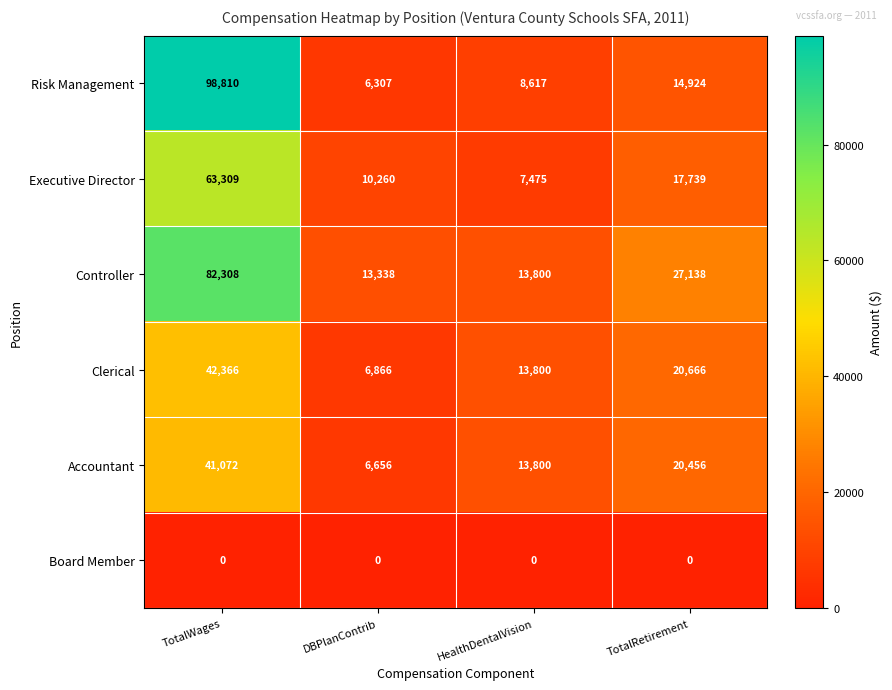

Where is Controller nearest to the value 47823?

TotalRetirement